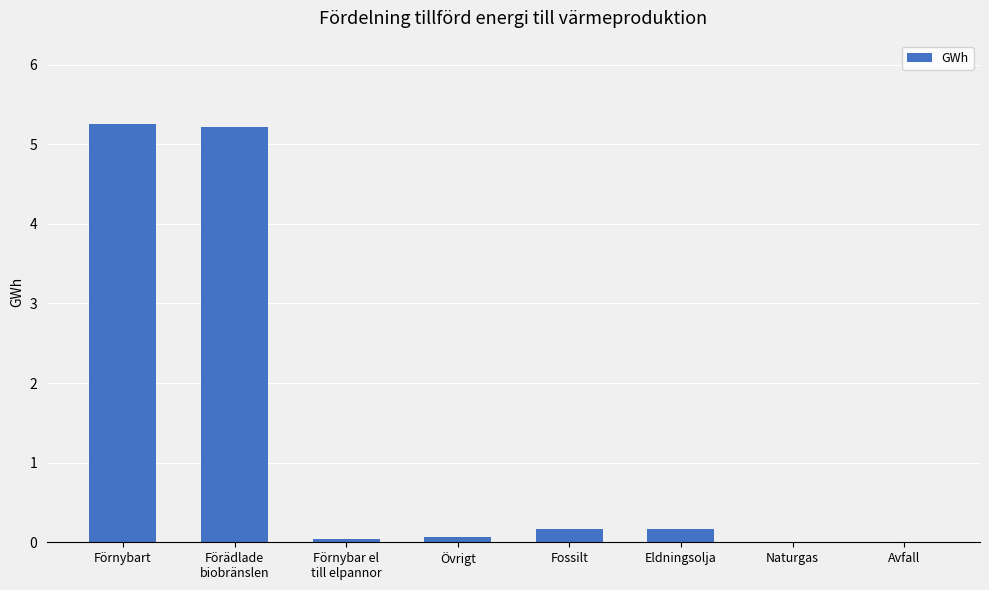

True or false: the data shows 0.2 at Eldningsolja.

True